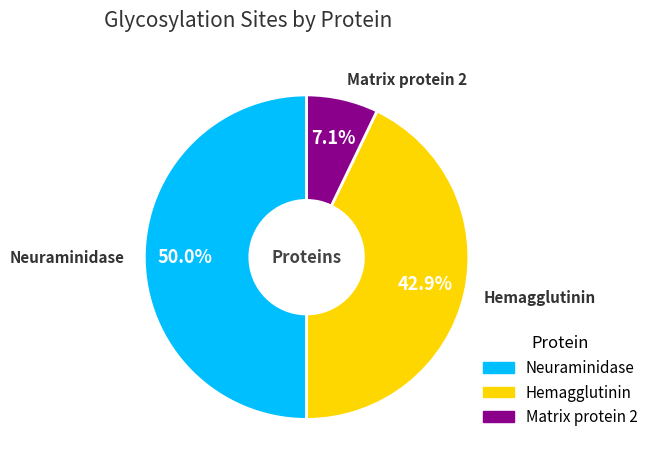

Does Hemagglutinin account for over 50% of the chart?

No